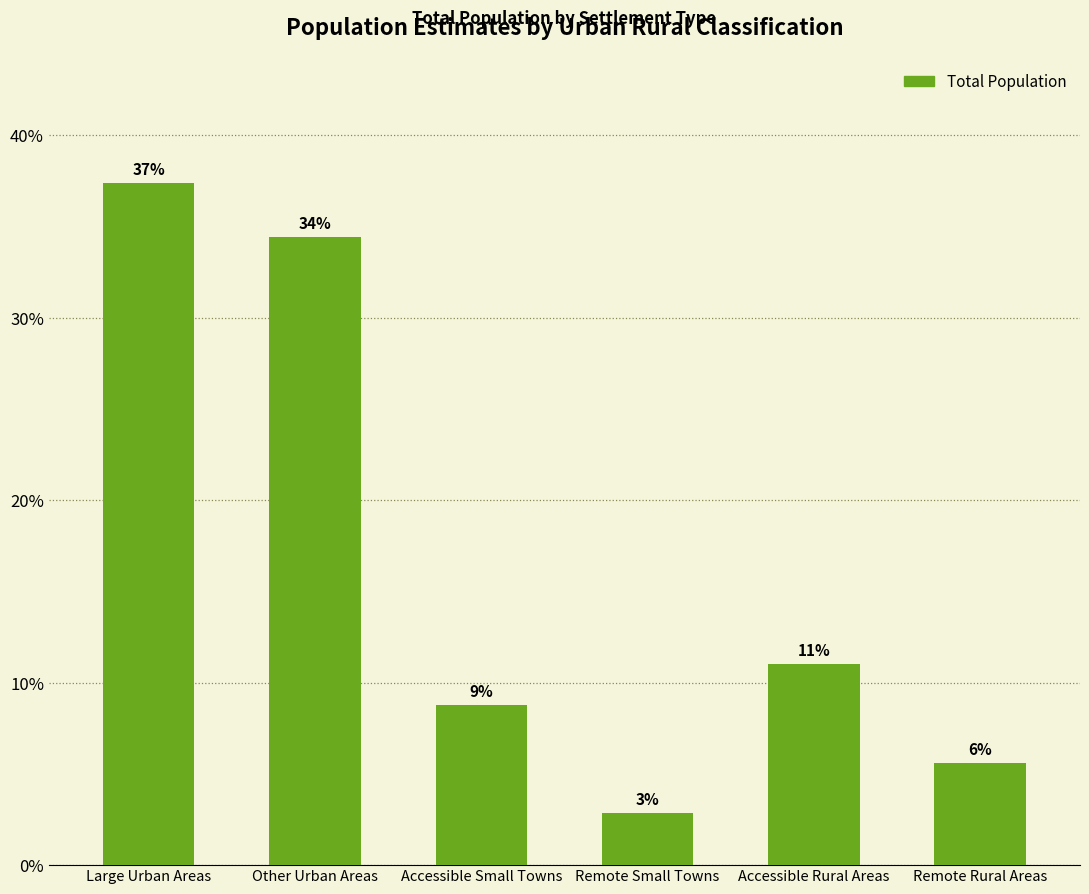

Reading left to right, transcribe all the data shown in this chart.

Large Urban Areas=37.4	Other Urban Areas=34.4	Accessible Small Towns=8.7	Remote Small Towns=2.8	Accessible Rural Areas=11.0	Remote Rural Areas=5.6